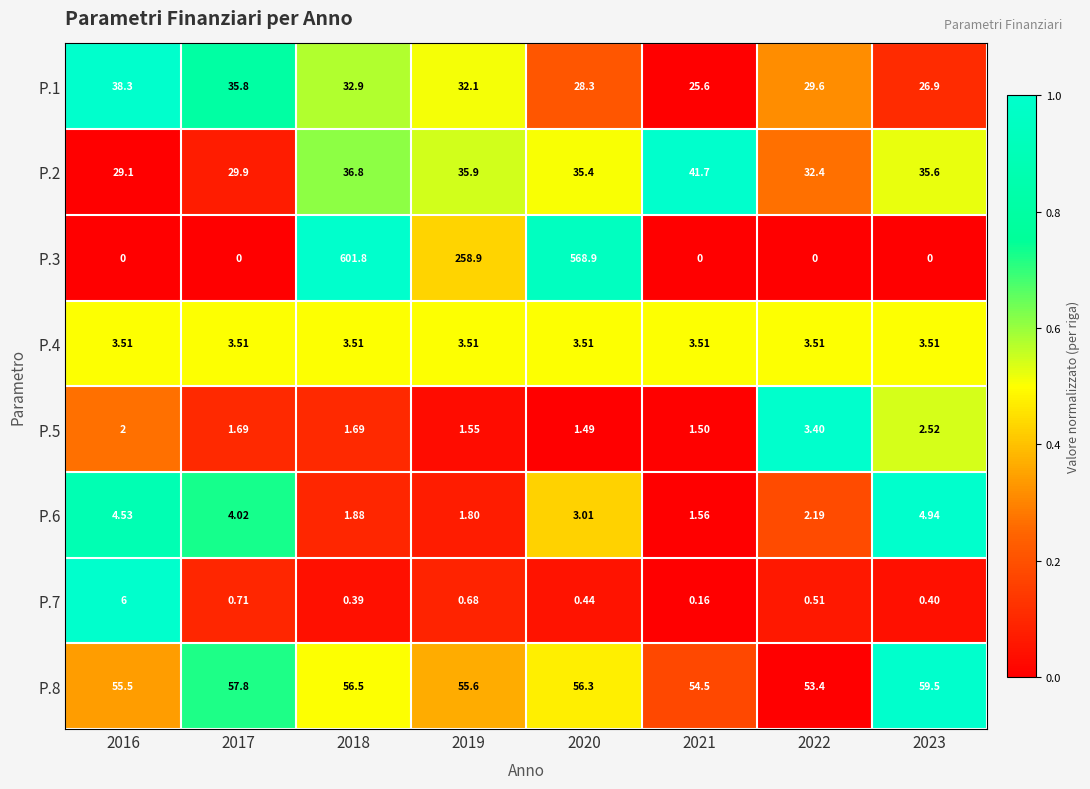

At which category is the sum across all series the highest?

2018